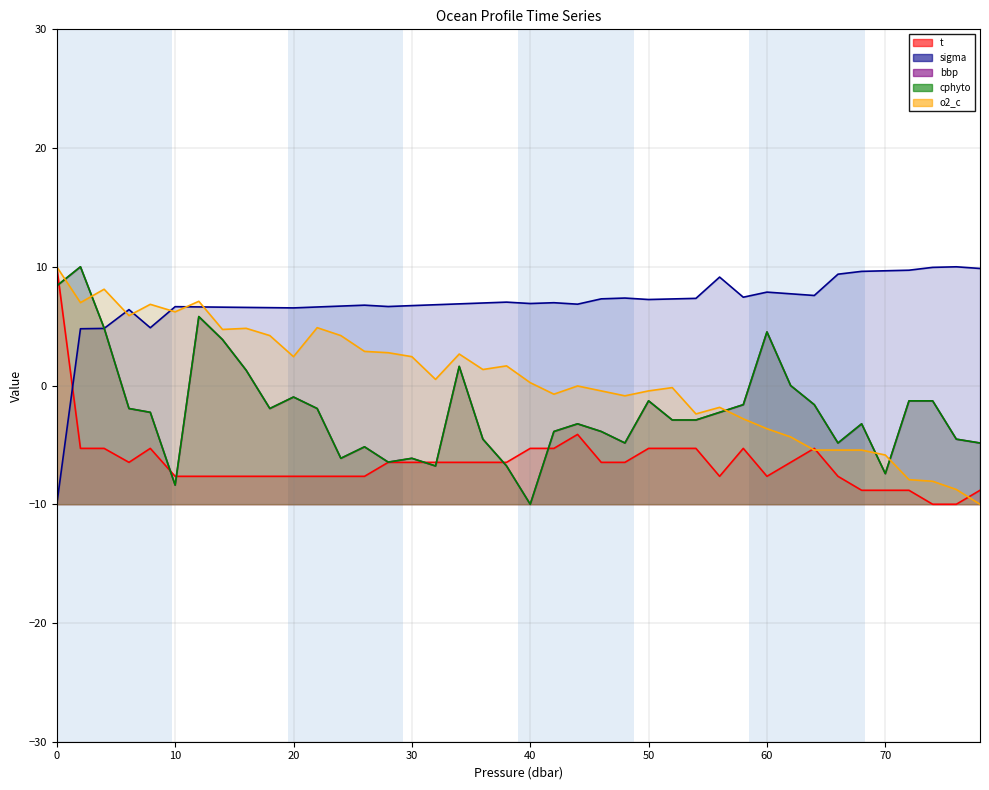

How many interior local valleys does the o2_c (line) series have?

10